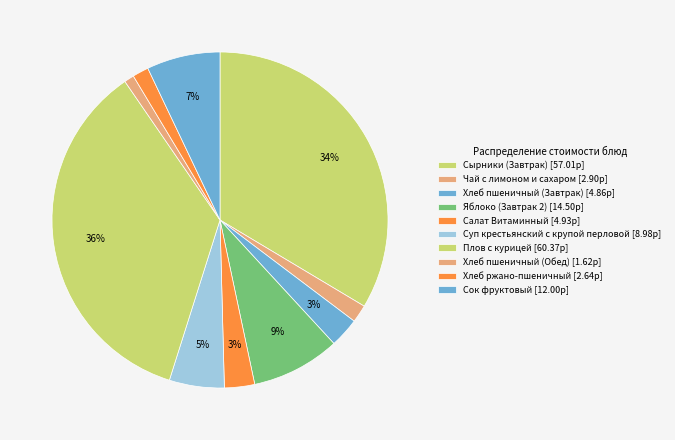

Count the number of slices in the pie.

10